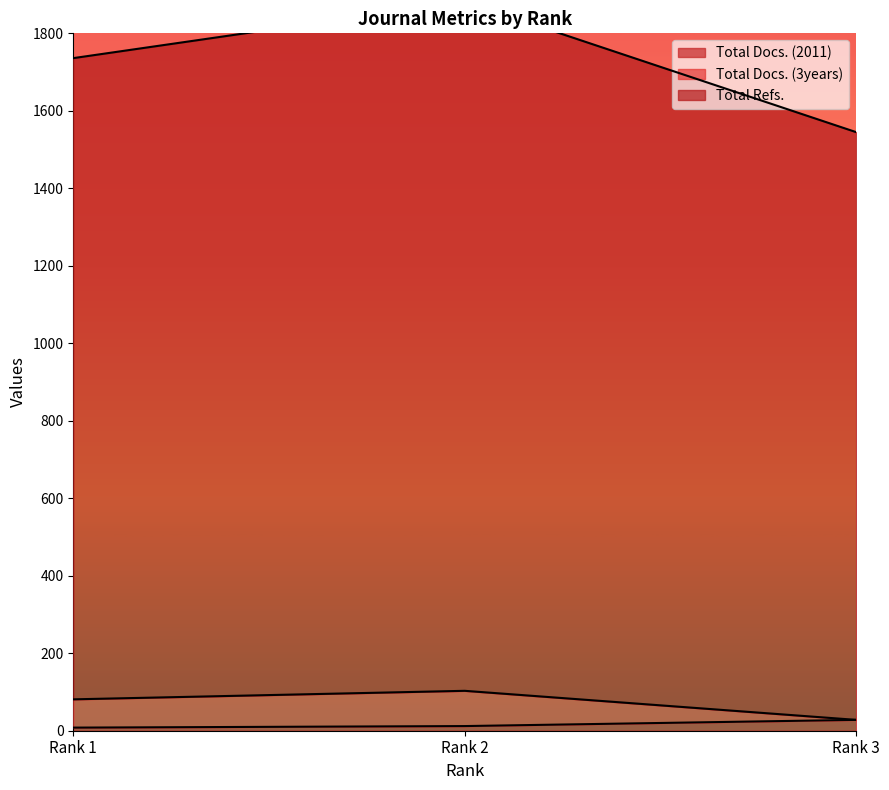

What is the difference between the highest and lowest values at Rank 3?

1517